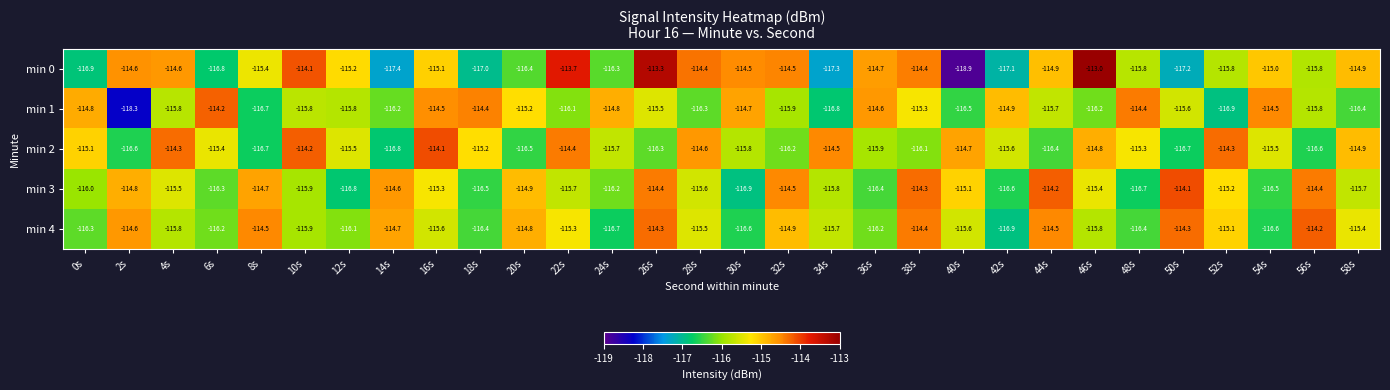

What is the greatest value displayed?

-113.0